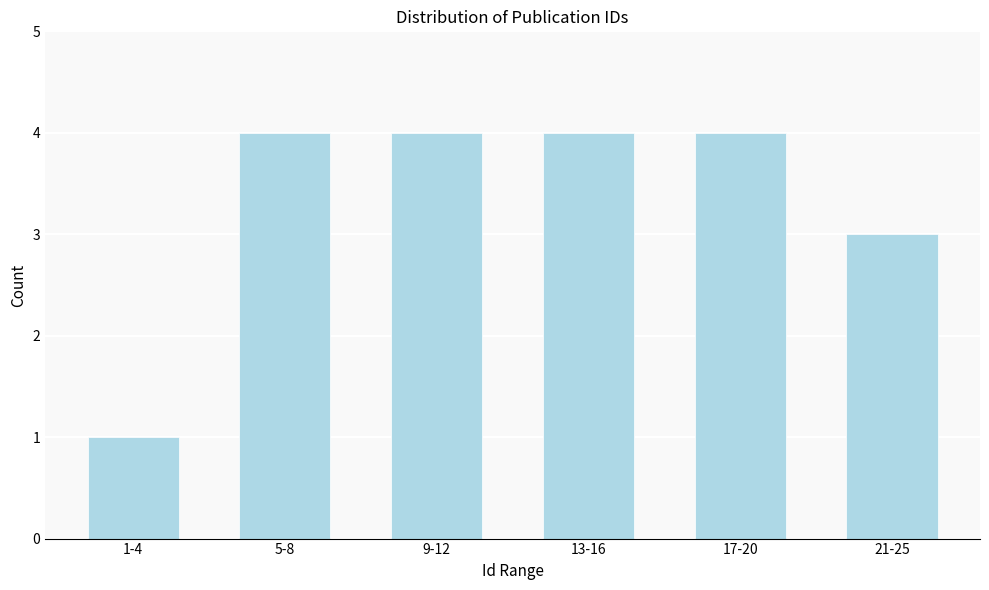

Reading left to right, transcribe all the data shown in this chart.

1	4	4	4	4	3